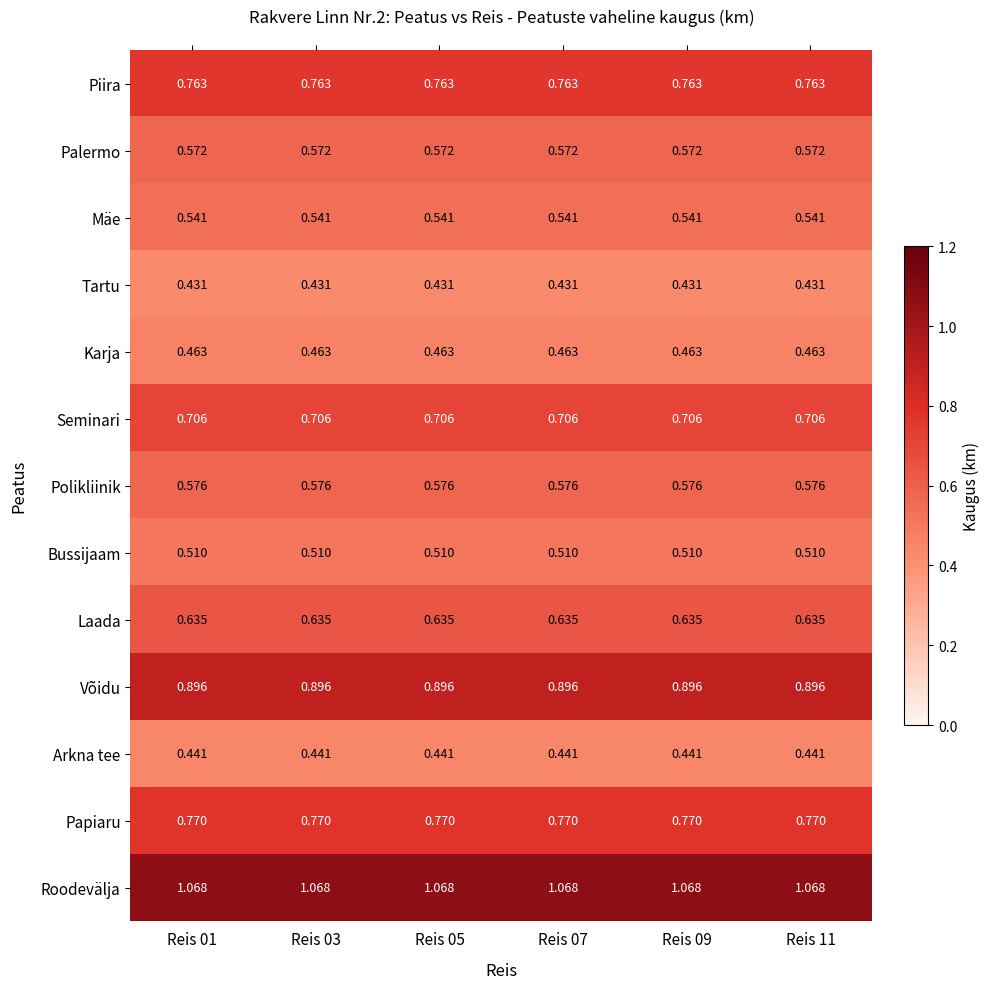

Which series has the largest total across all categories?

Roodevälja